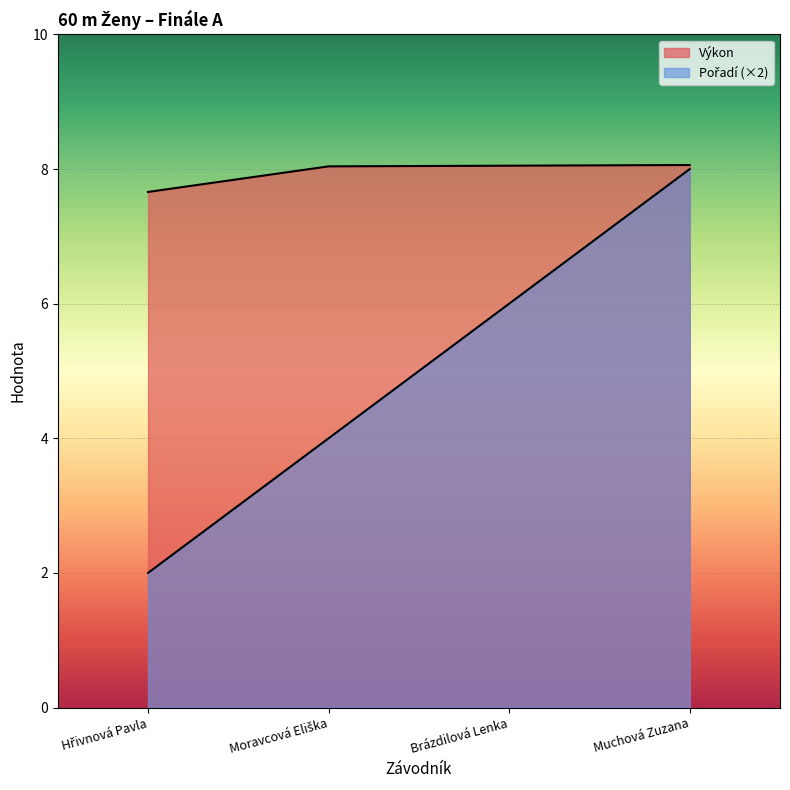

How many values in the Pořadí series are below 6?

2